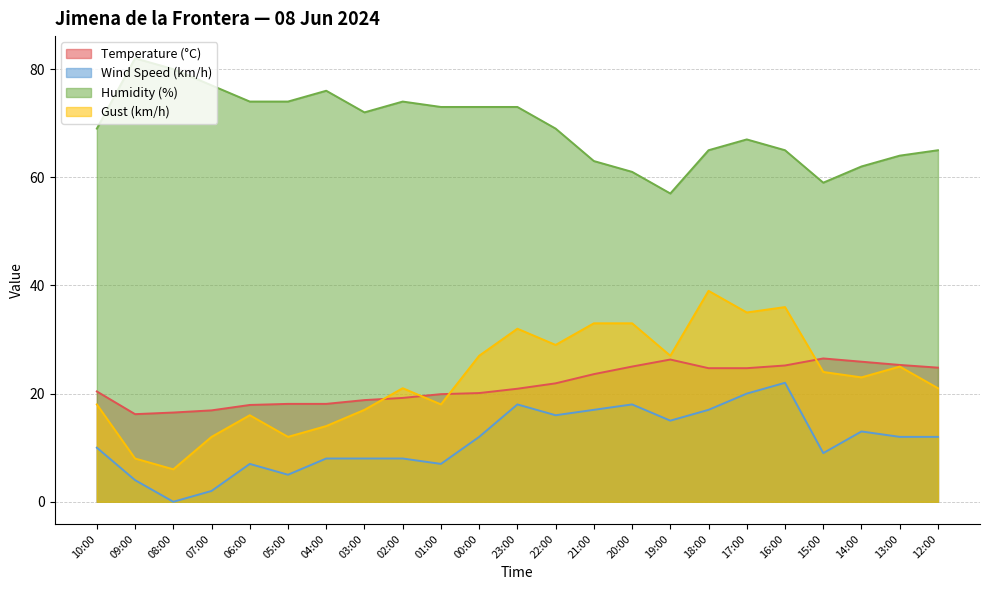

What is the label of the 15th point from the left?

20:00